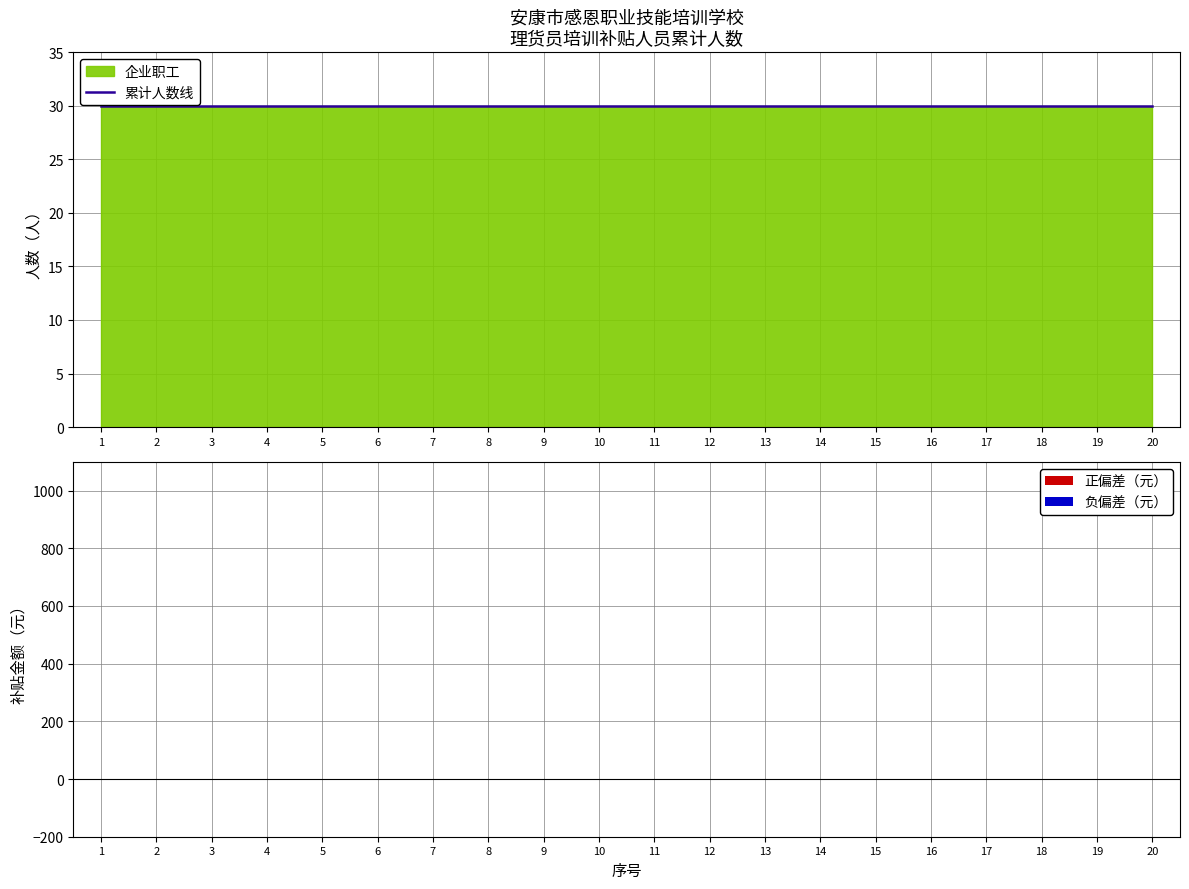

Which category has the highest value across all series?

1